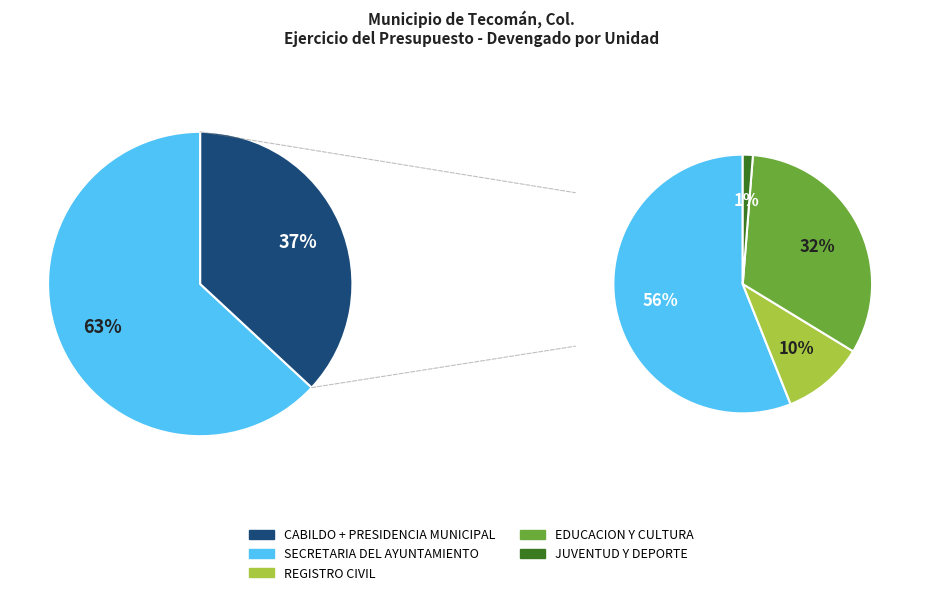

What is the largest slice in the pie chart?

SECRETARIA DEL AYUNTAMIENTO